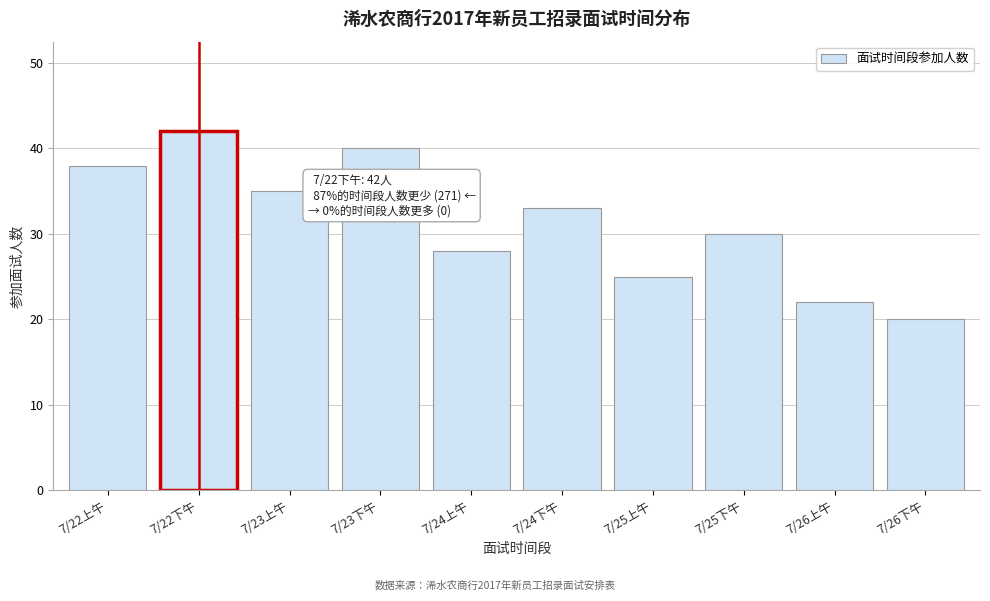

Reading left to right, transcribe all the data shown in this chart.

38	42	35	40	28	33	25	30	22	20